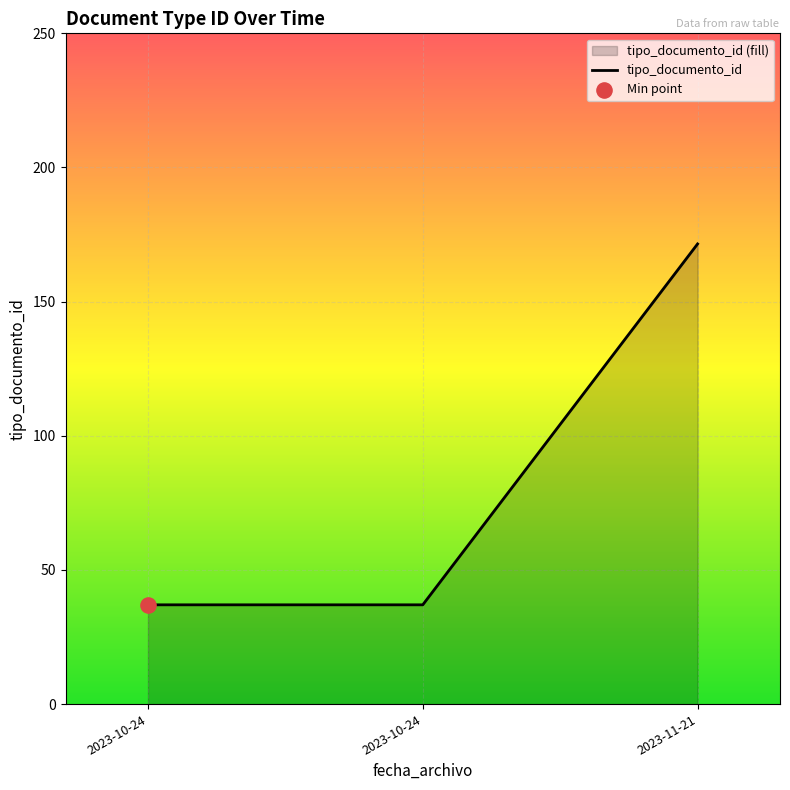

Which has a higher value, 2023-10-24 or 2023-11-21?

2023-11-21